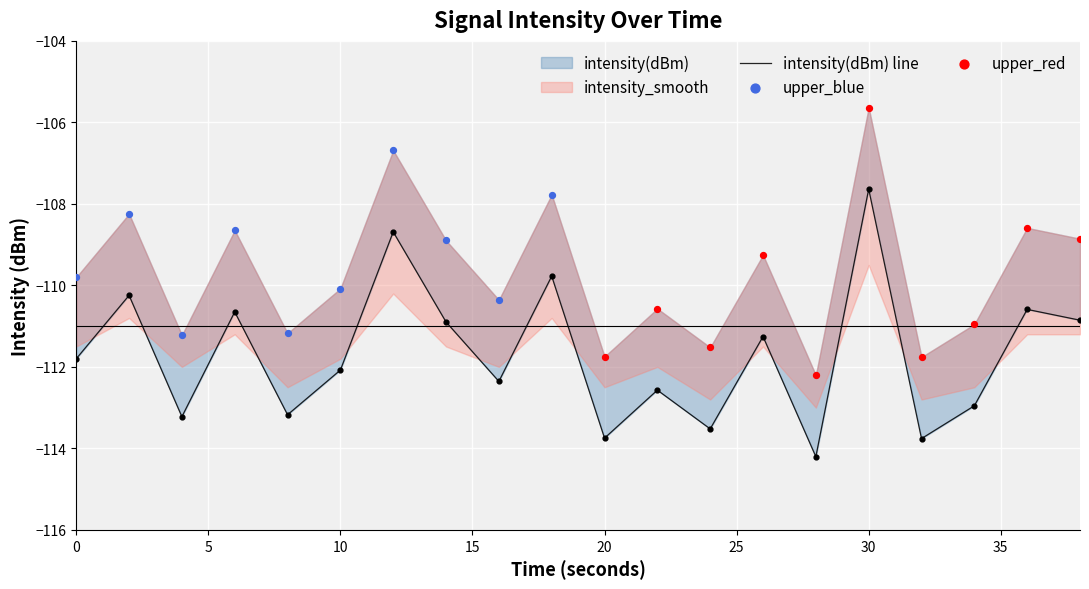

Is the value of intensity(dBm) at 36 greater than the value of intensity_smooth at 22?

Yes